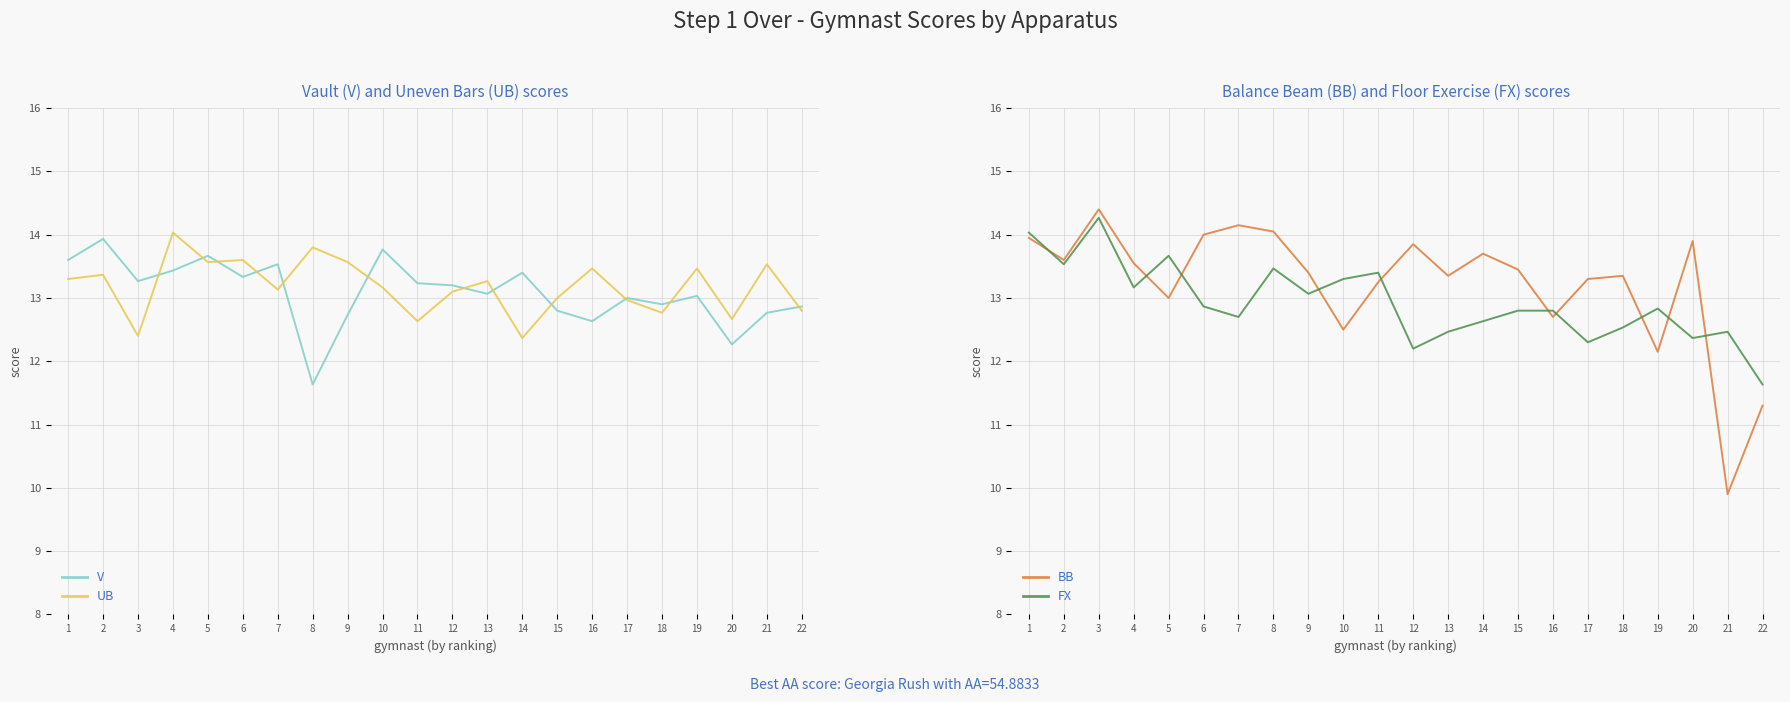

Is this an area chart (filled region under the line)?

No